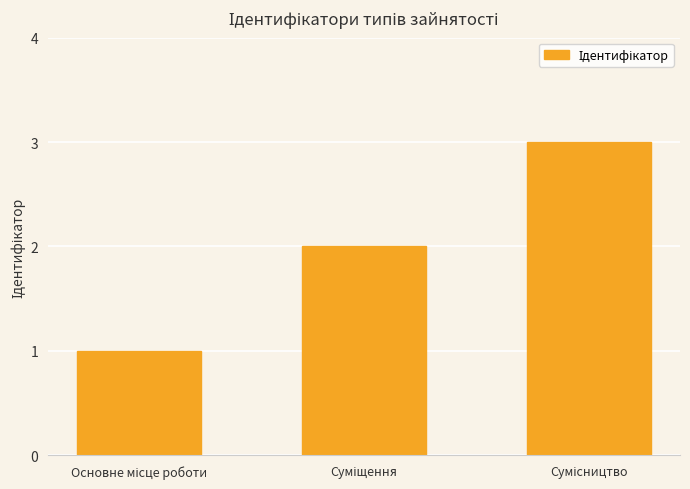

What is the average value?

2